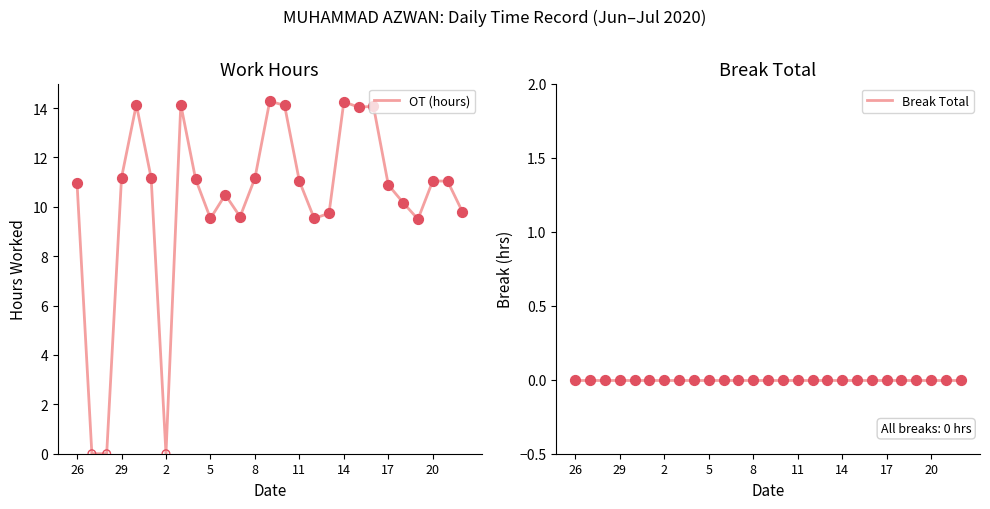

Is the value of Break Total at 20 greater than the value of OT (hours) at 26?

No